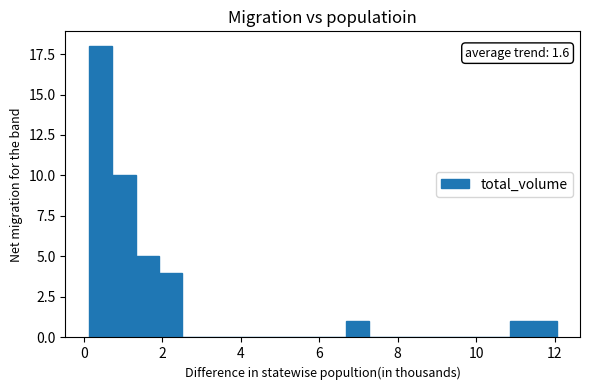

Around what value on the x-axis is the tallest bar? Give the approximate position of its centre, as read against the axis.

0.4